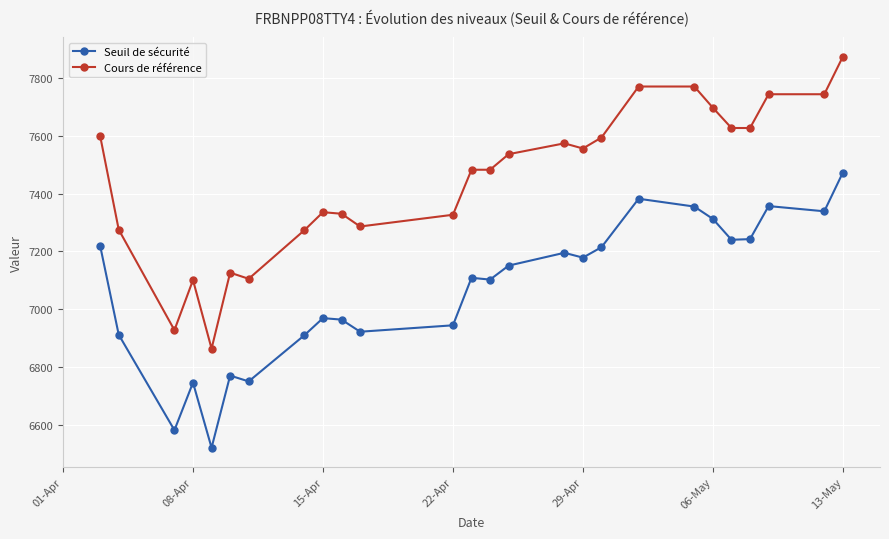

How many lines are shown in the chart?

2